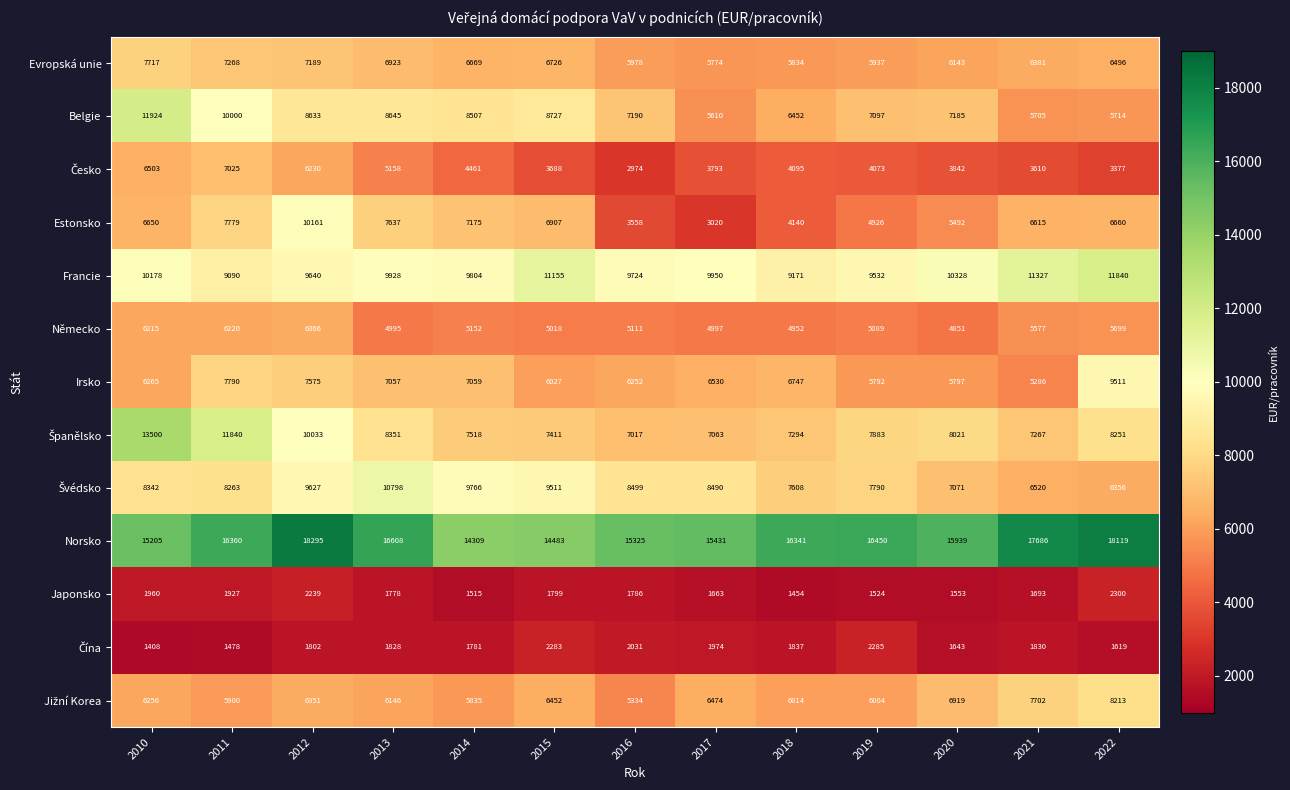

The Belgie series shows 8645 at 2013. True or false?

True